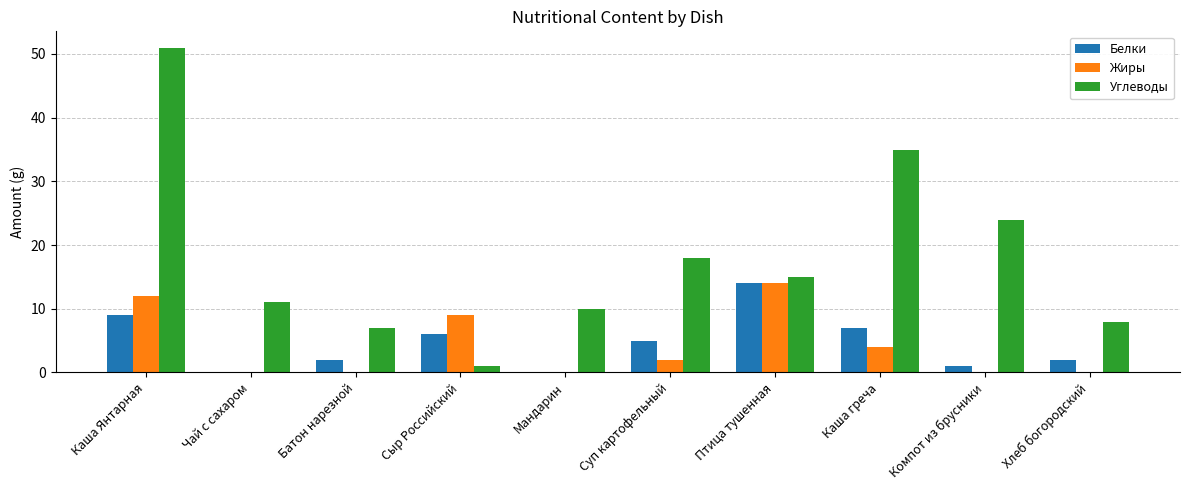

Which series has the largest total across all categories?

Углеводы